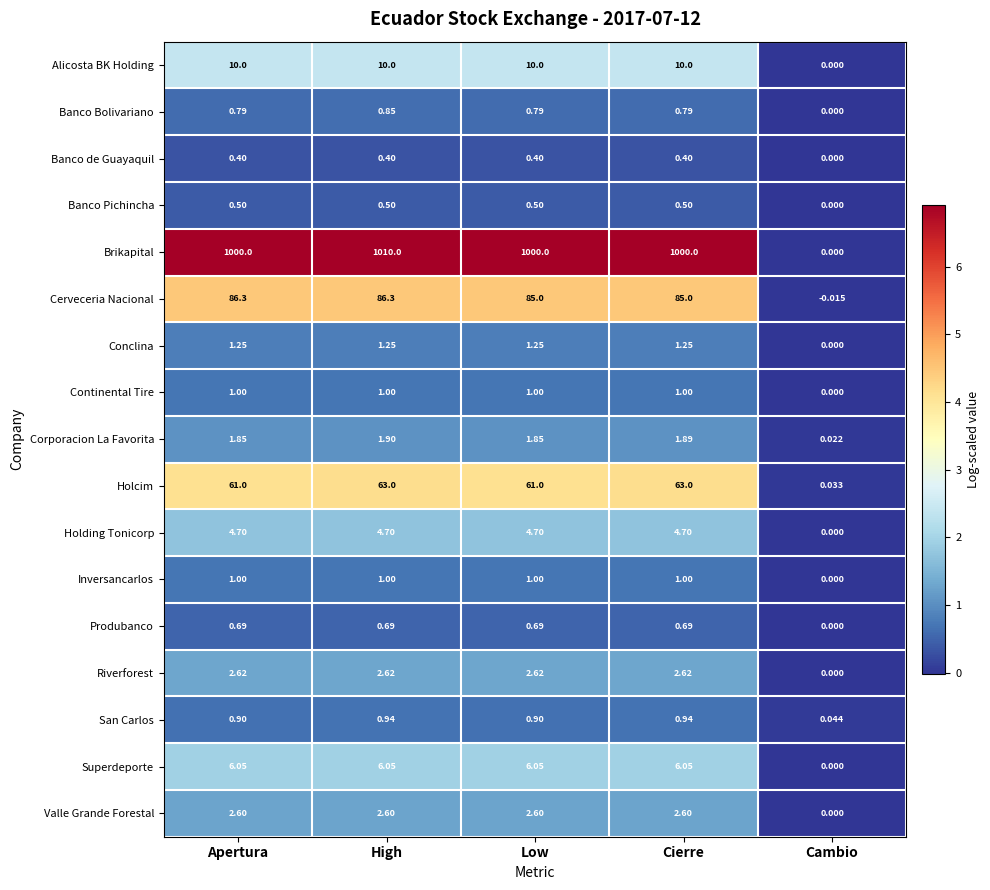

Which series has the largest total across all categories?

Brikapital